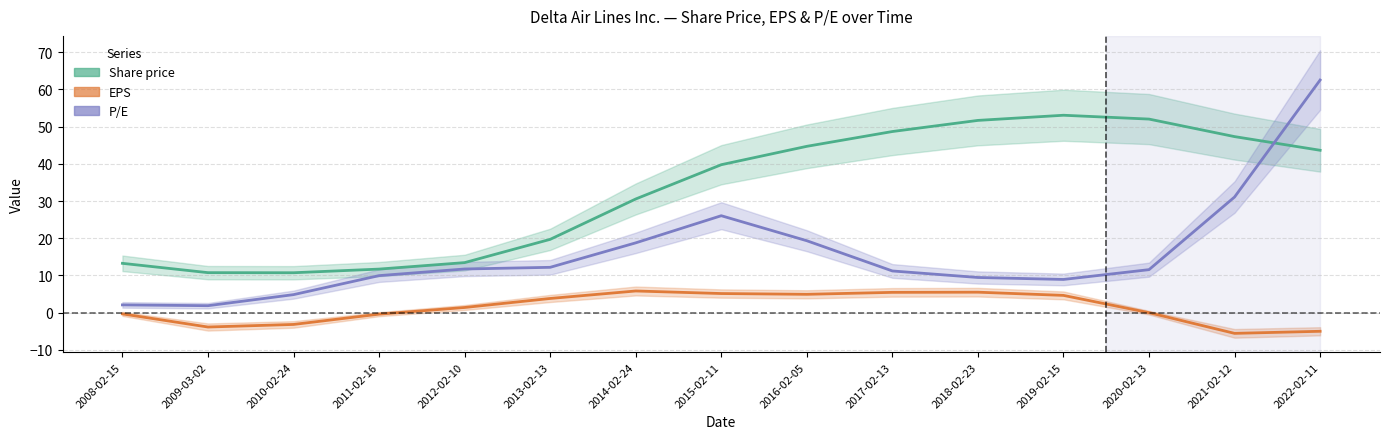

What is the value of the P/E point at the 11th from the left?

9.5